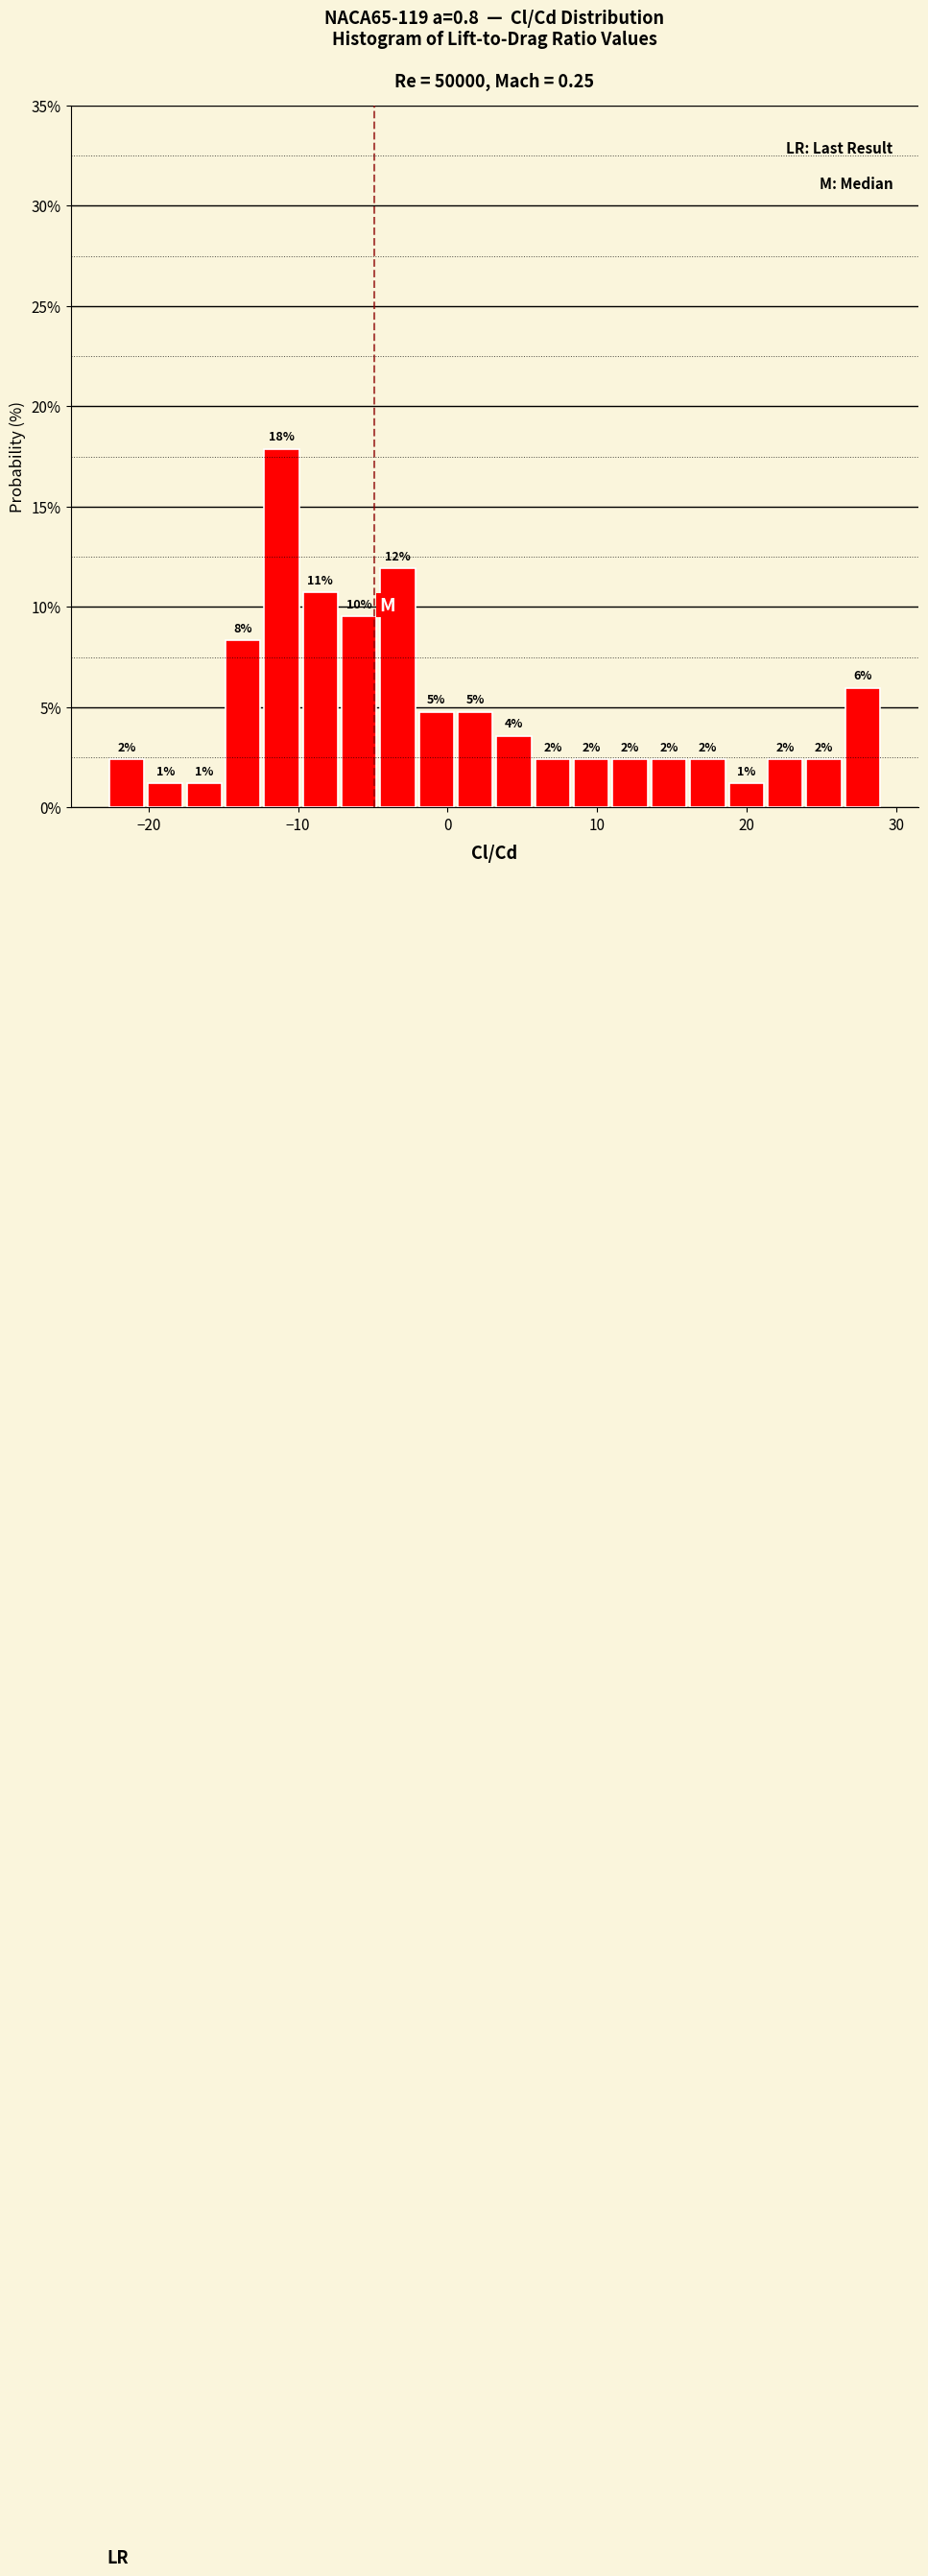

Around what value on the x-axis is the tallest bar? Give the approximate position of its centre, as read against the axis.

-11